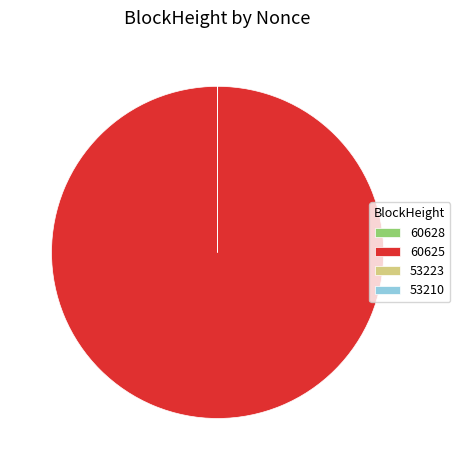

Which slice is the largest?

60625